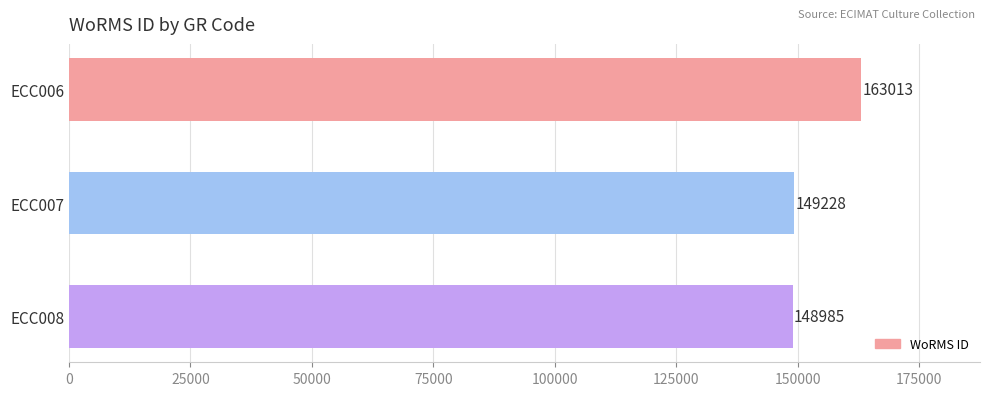

Reading top to bottom, what are all the values shown in this chart?

ECC006=163013	ECC007=149228	ECC008=148985